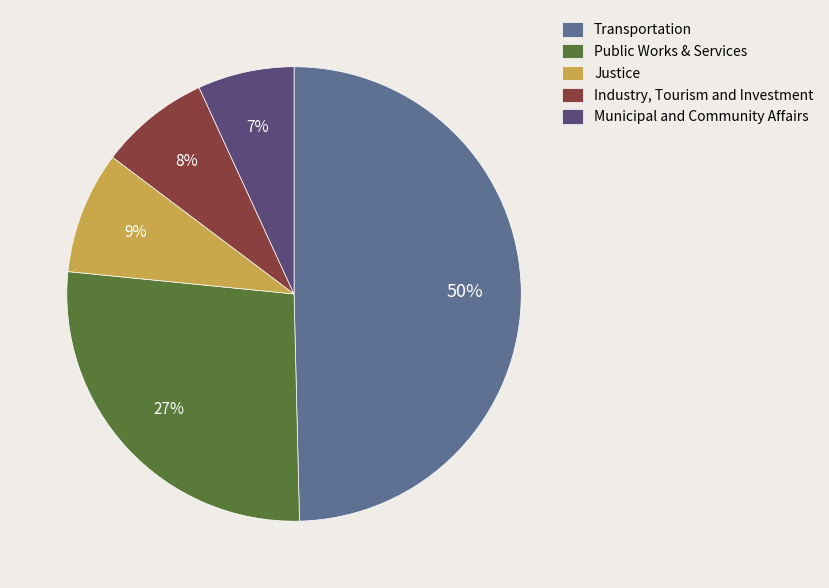

How many slices are in this pie chart?

5